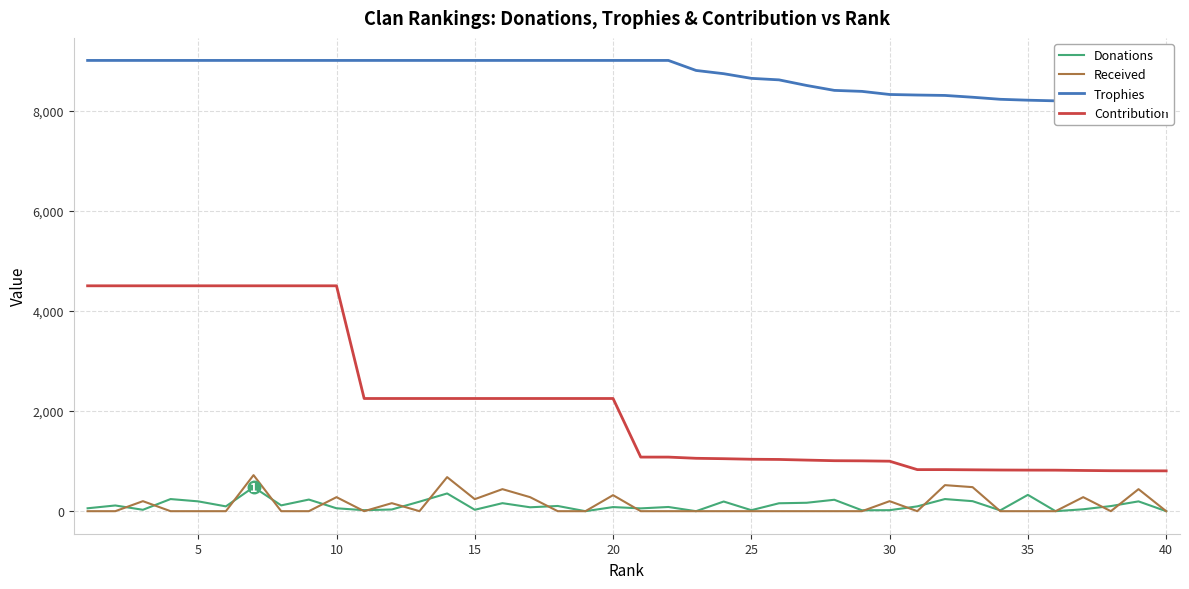

Reading left to right, list all the values displayed in this chart.

Donations: 58	114	28	242	196	96	480	116	232	58	20	34	190	354	28	160	78	104	0	82	56	84	0	193	20	158	168	228	18	20	96	242	200	16	326	0	38	102	196	0
Received: 0	0	200	0	0	0	720	0	0	280	0	160	0	680	240	440	280	0	0	320	0	0	0	0	0	0	0	0	0	200	0	520	480	0	0	0	280	0	440	0
Trophies: 9000	9000	9000	9000	9000	9000	9000	9000	9000	9000	9000	9000	9000	9000	9000	9000	9000	9000	9000	9000	9000	9000	8800	8735	8642	8612	8500	8402	8382	8320	8309	8301	8265	8224	8206	8193	8134	8089	8062	8057
Contribution: 4500	4500	4500	4500	4500	4500	4500	4500	4500	4500	2250	2250	2250	2250	2250	2250	2250	2250	2250	2250	1080	1080	1056	1048	1037	1033	1020	1008	1005	998	830	830	826	822	820	819	813	808	806	805